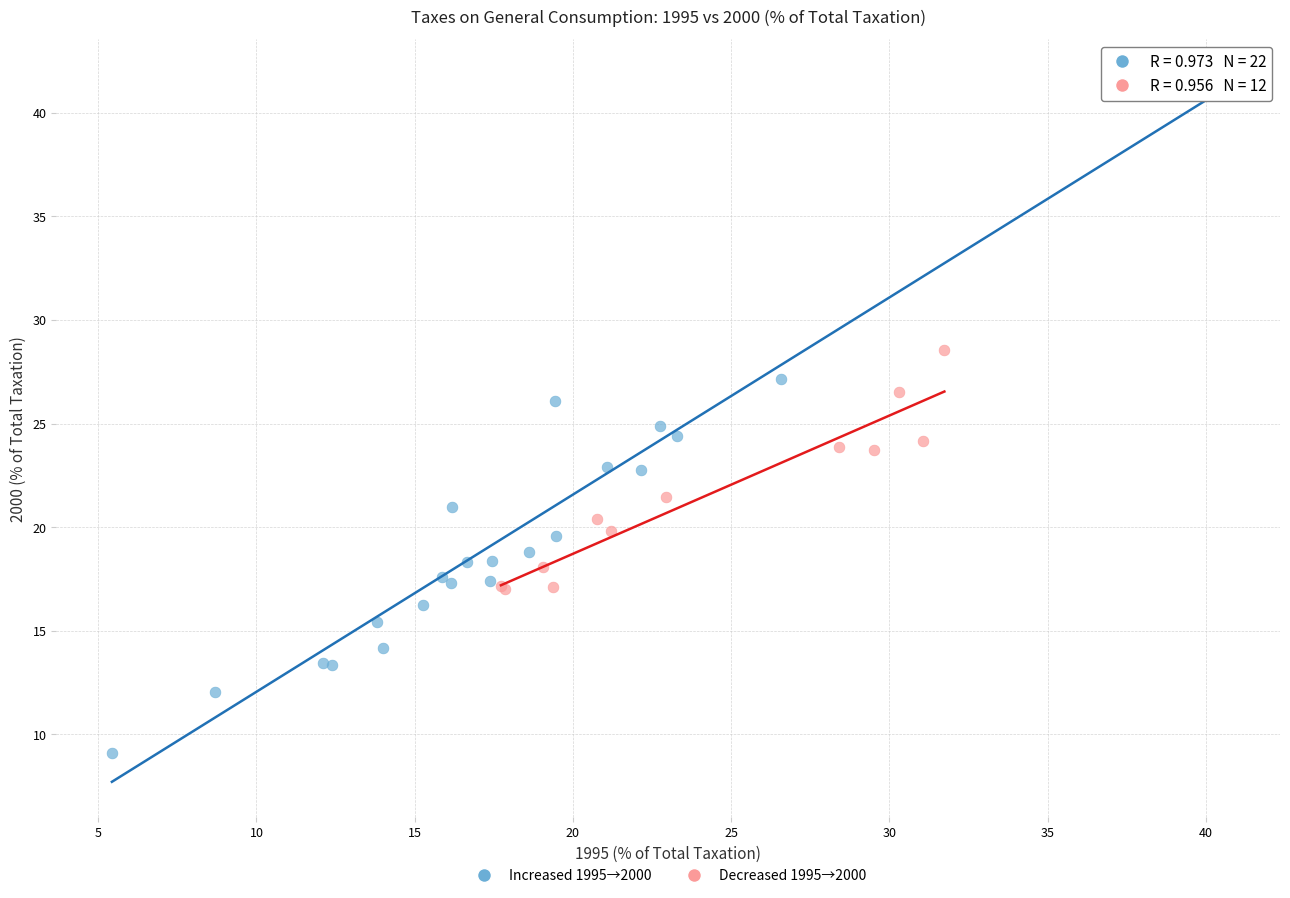

Which series has the widest spread of Y values?

Increased 1995→2000